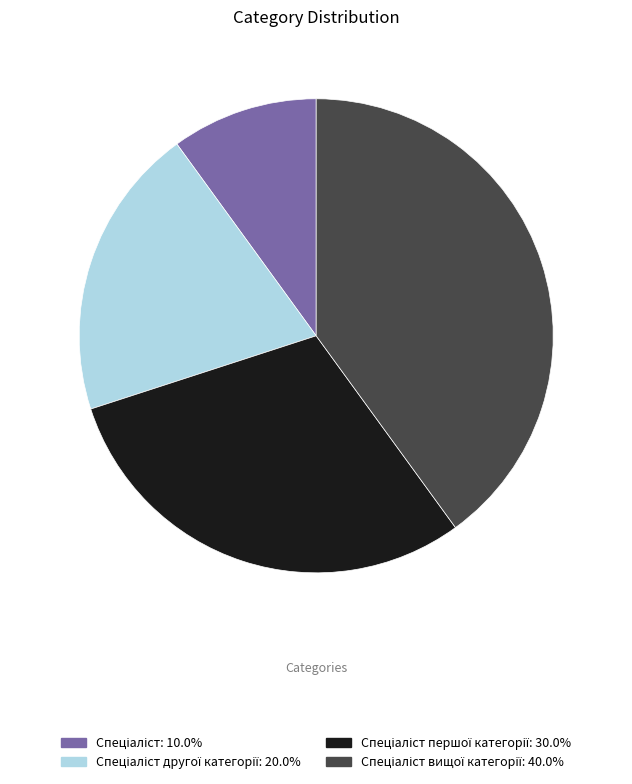

Is there any slice that represents more than half of the pie?

No